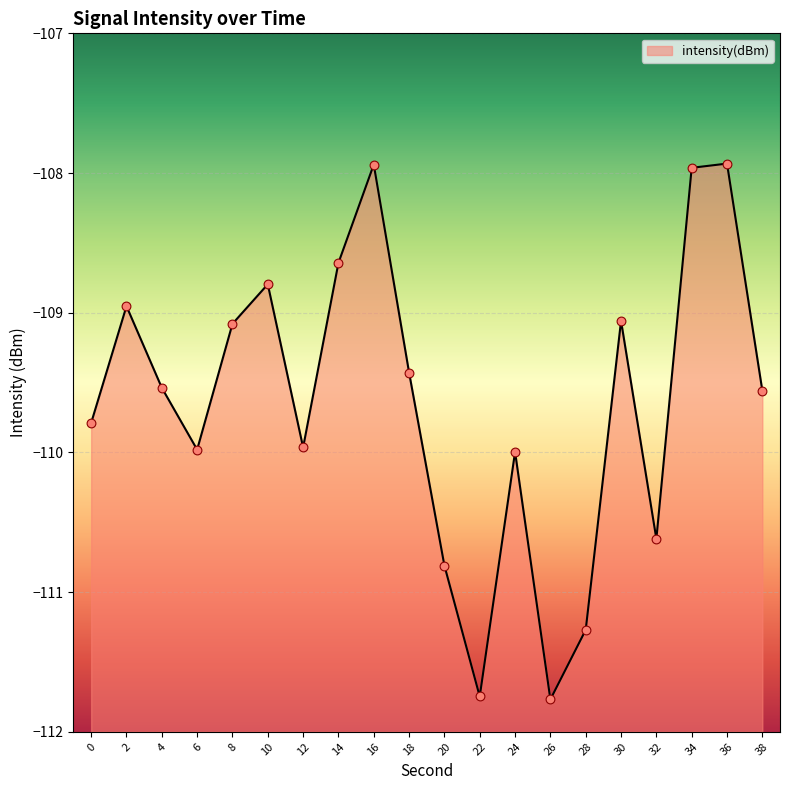

Between 18 and 26, which is larger?

18